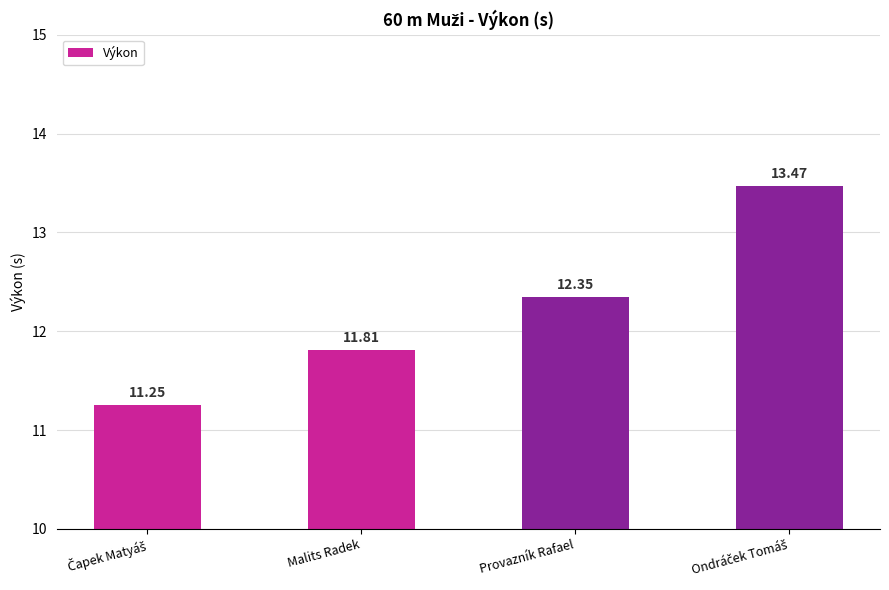

What is the label of the 2nd bar from the left?

Malits Radek